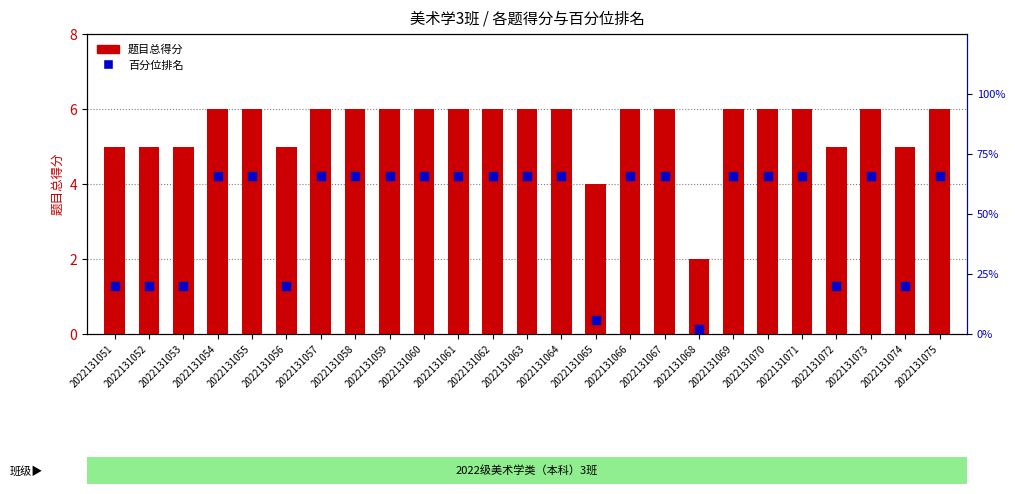

Is the value of 百分位排名 at 2022131059 greater than the value of 题目总得分 at 2022131056?

Yes